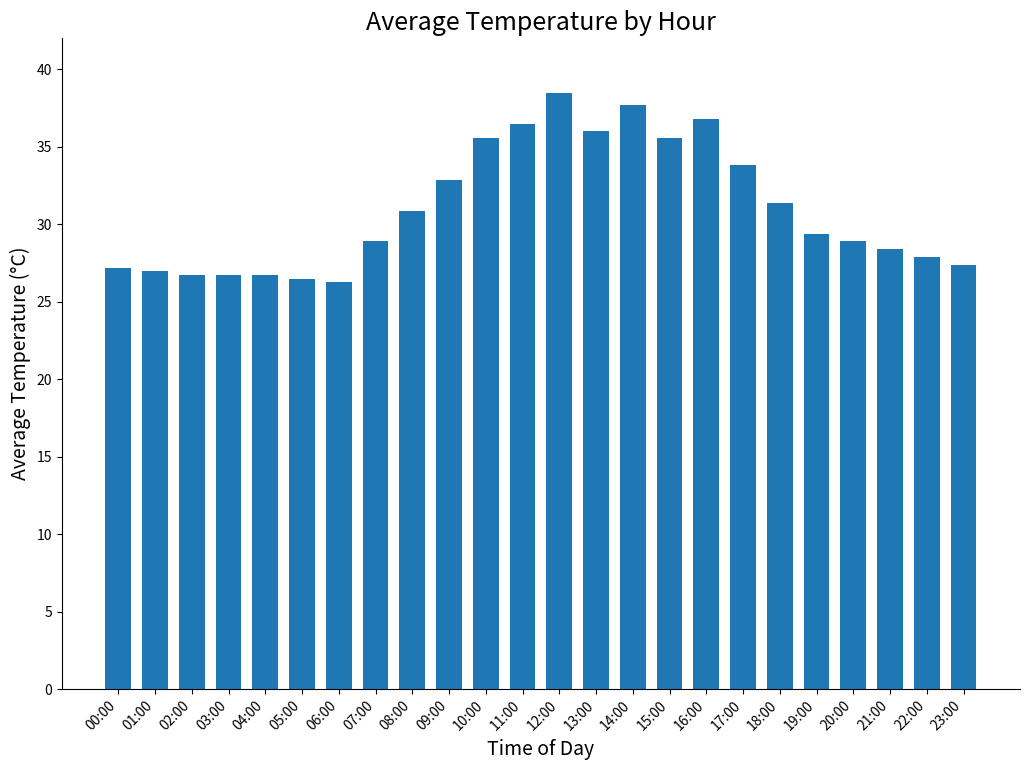

What is the sum of the values at 07:00 and 14:00?

66.6